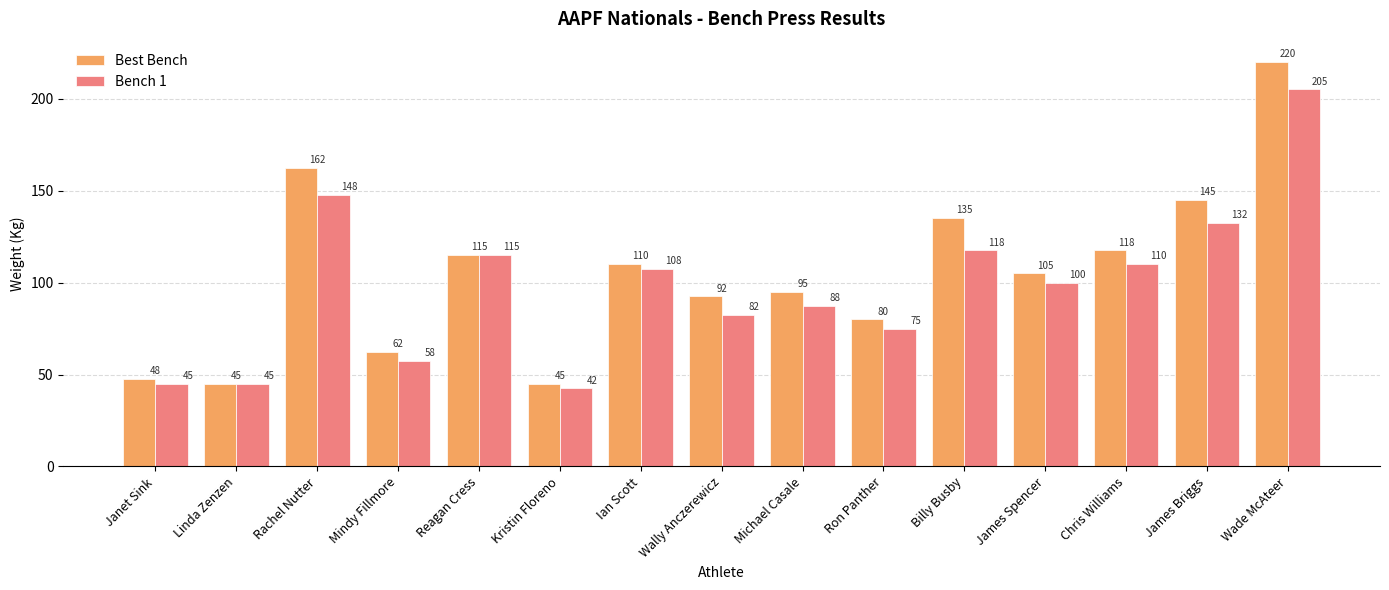

Is it true that Bench 1 equals 45.0 at Linda Zenzen?

True